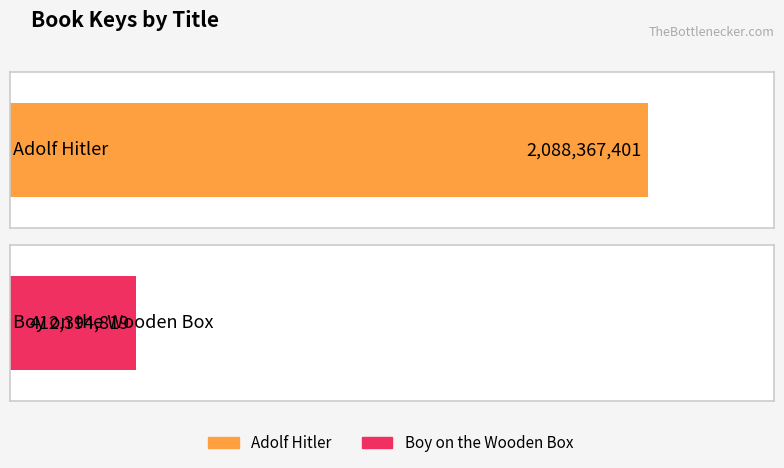

Which category has the lowest value across all series?

Boy on the Wooden Box